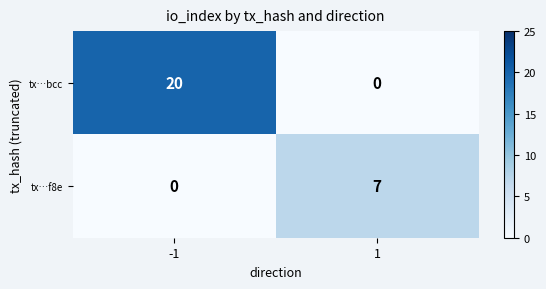

Reading left to right, extract all data points from this chart.

tx…bcc: 20	0
tx…f8e: 0	7